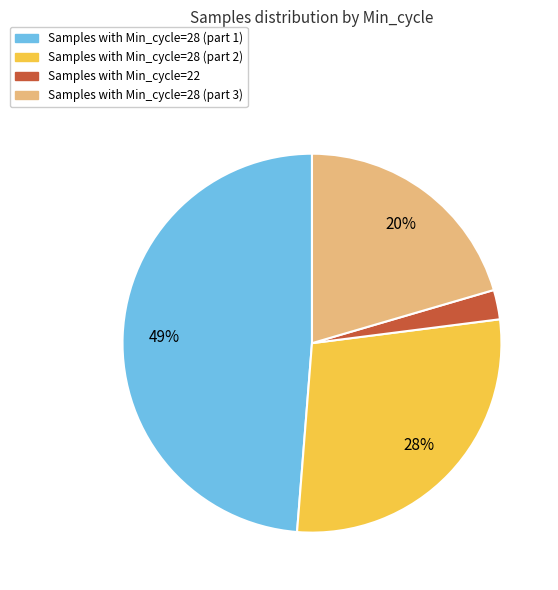

To the nearest percent, what is the average slice percentage?

25%